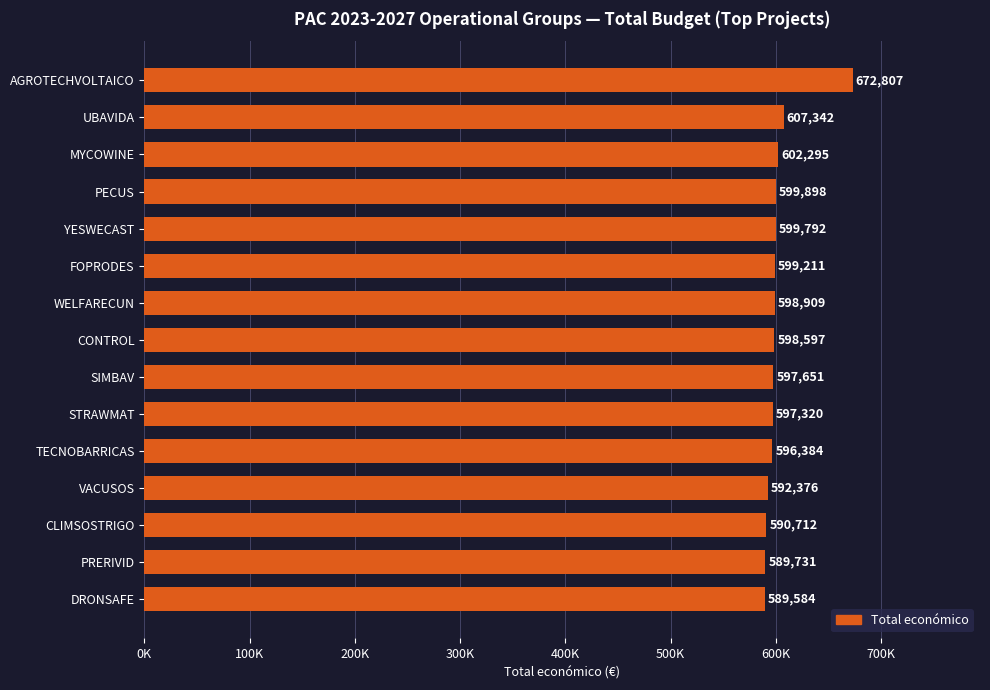

Does the chart contain any negative values?

No